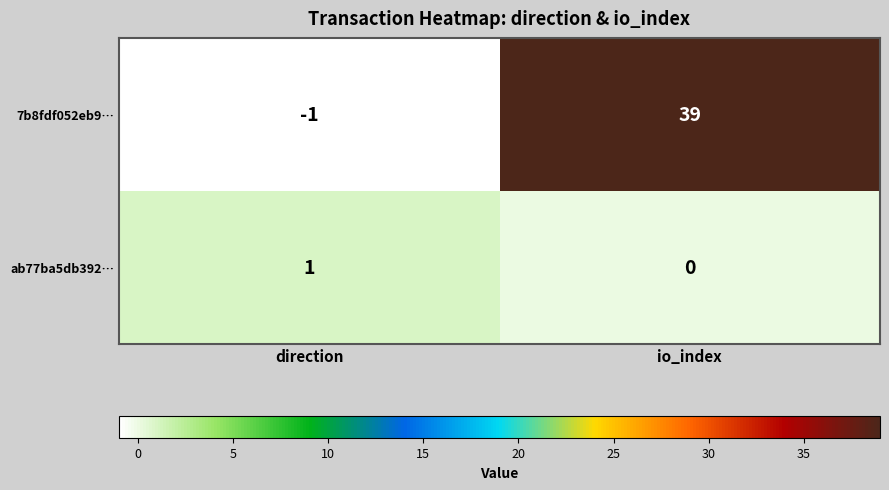

The value of 7b8fdf052eb9… at direction is -2. True or false?

False